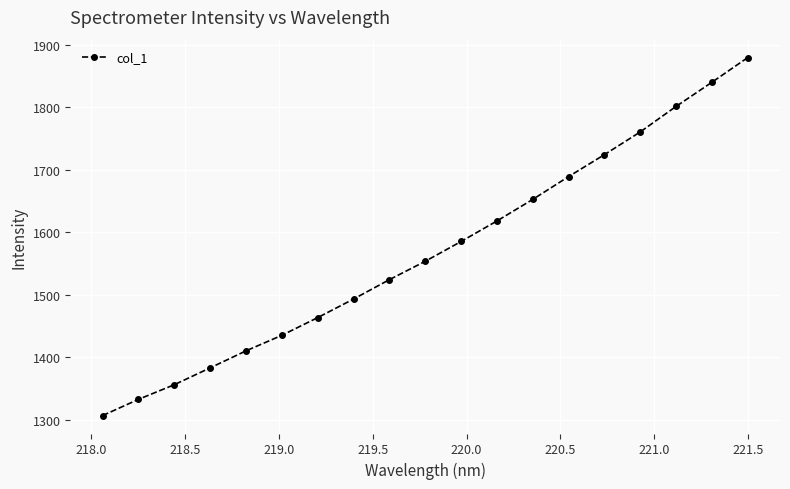

What is the minimum value shown in the chart?

1306.3